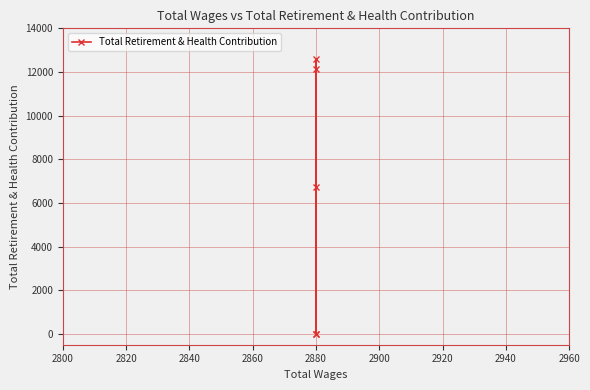

True or false: the data shows 0 at 2880.

True